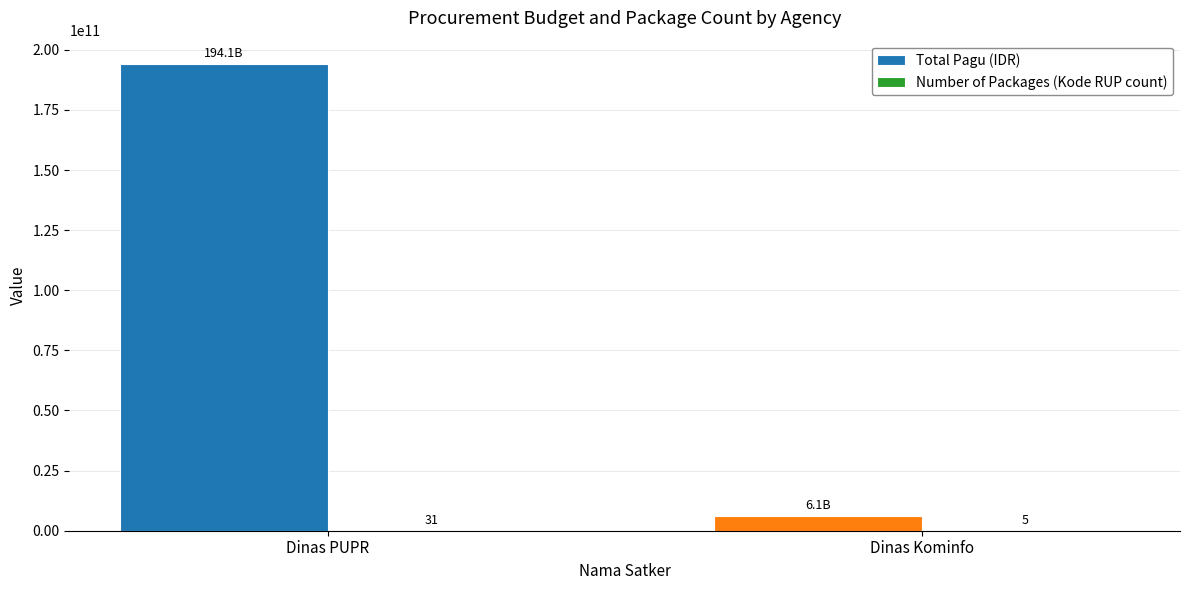

Read the Total Pagu (IDR) value at Dinas Kominfo.

6114414300